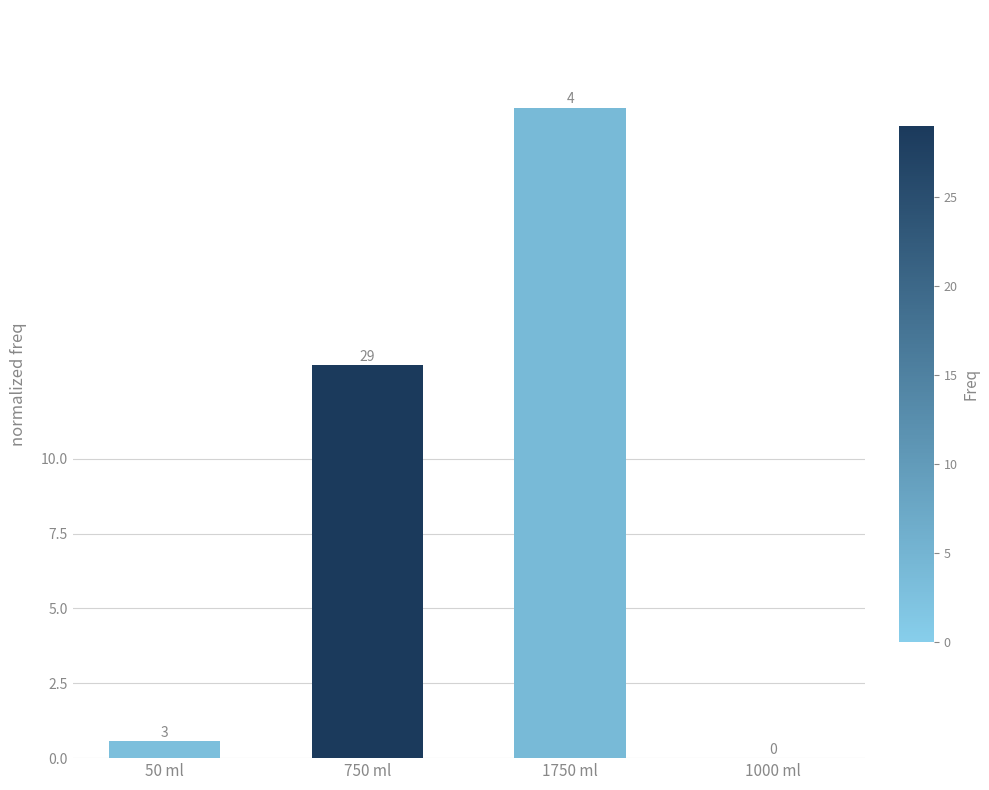

True or false: the data shows 8.5 at 1000 ml.

False